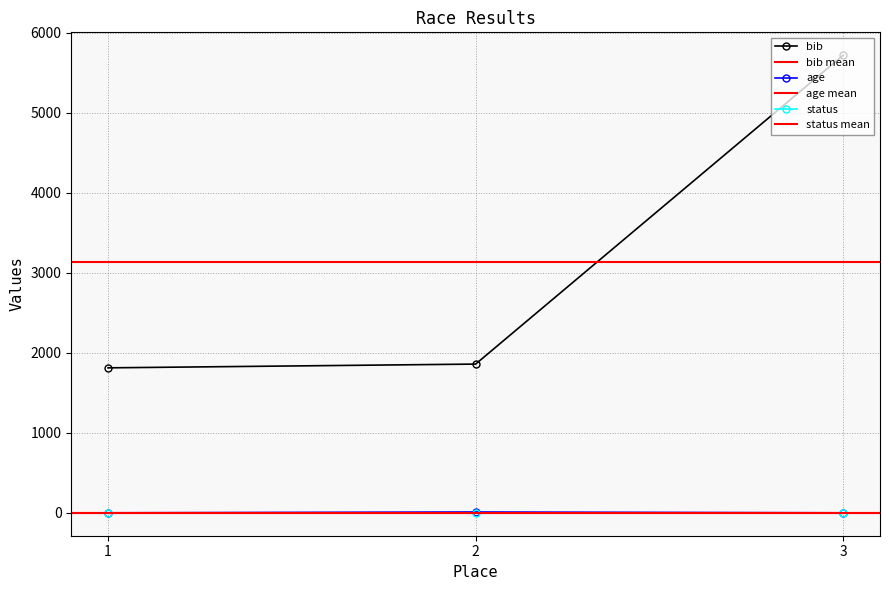

Between 1 and 2, which is larger?

2